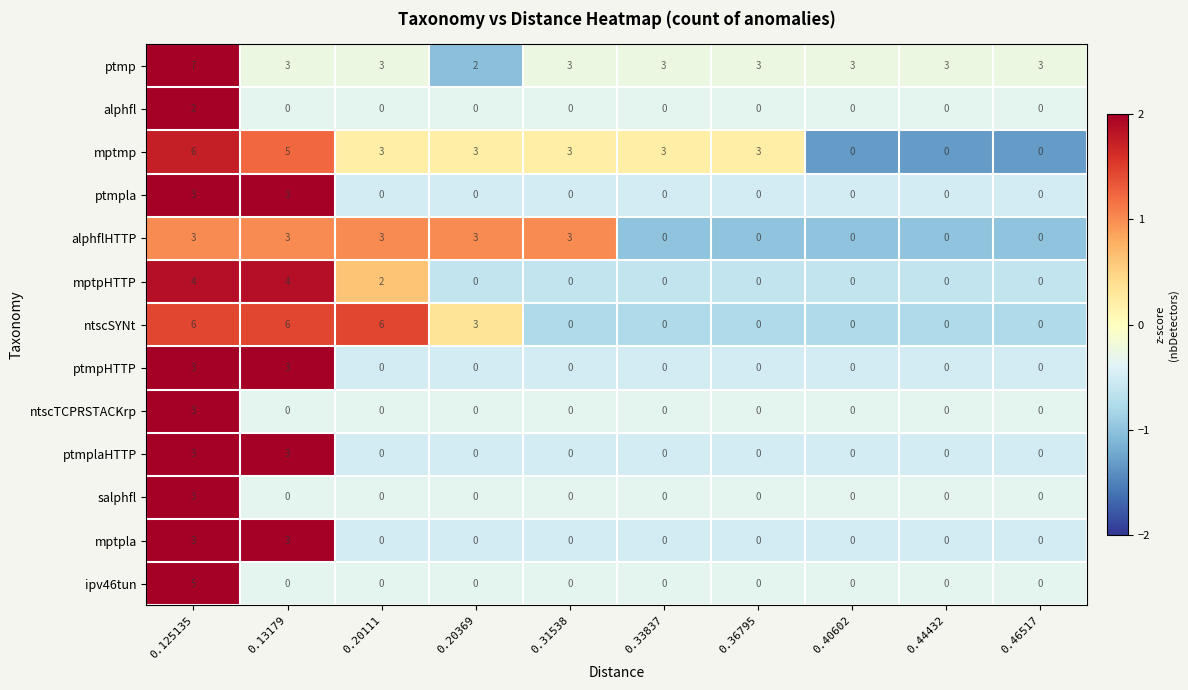

Where is mptpHTTP nearest to the value 2?

0.20111